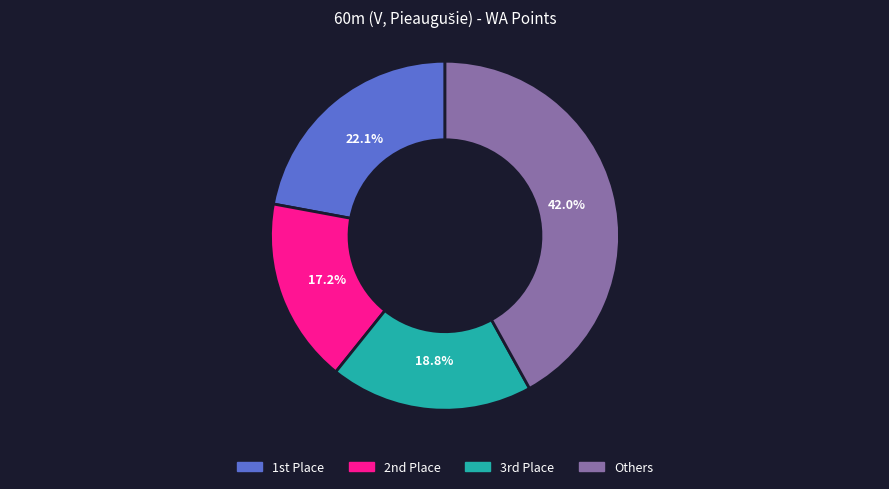

Is there a majority slice in this chart?

No